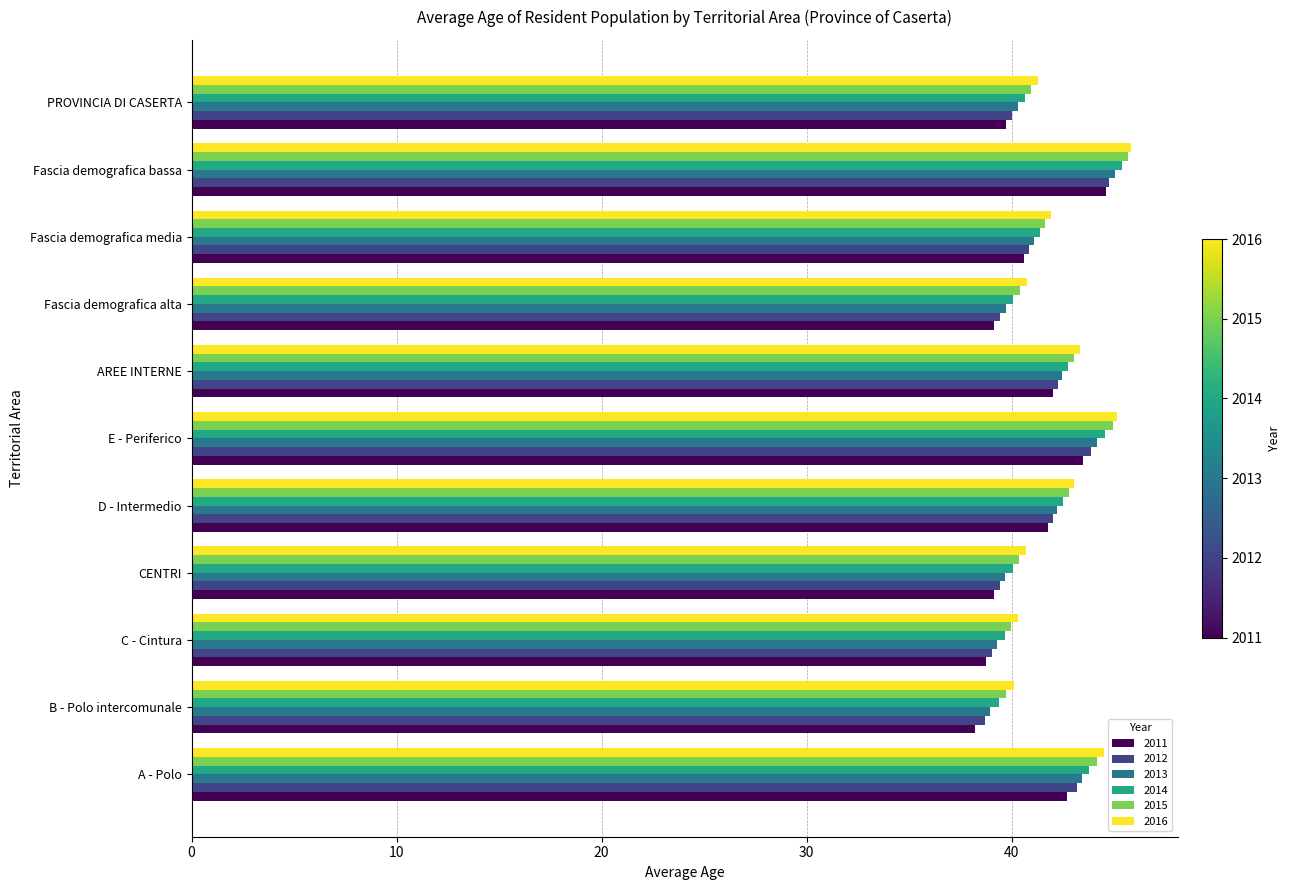

What is the sum of all 2015 values?

463.5